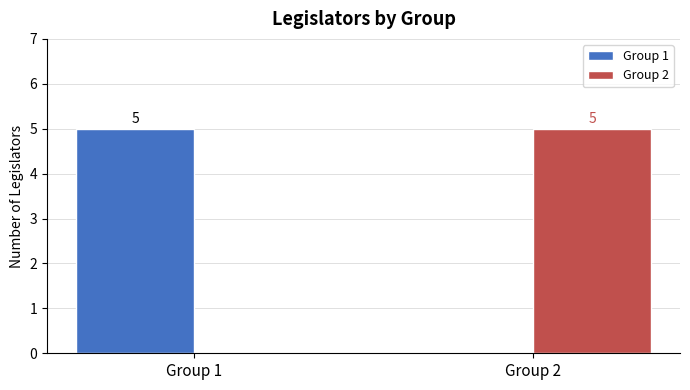

True or false: Group 1 has a value of 0 at Group 2.

True